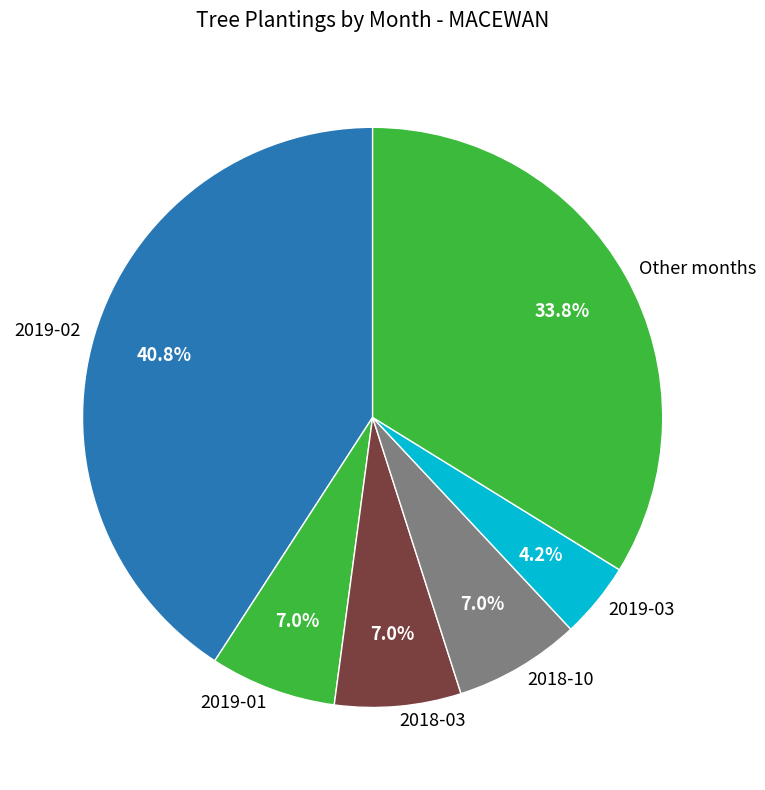

How much of the chart is everything except 2019-01?

93.0%